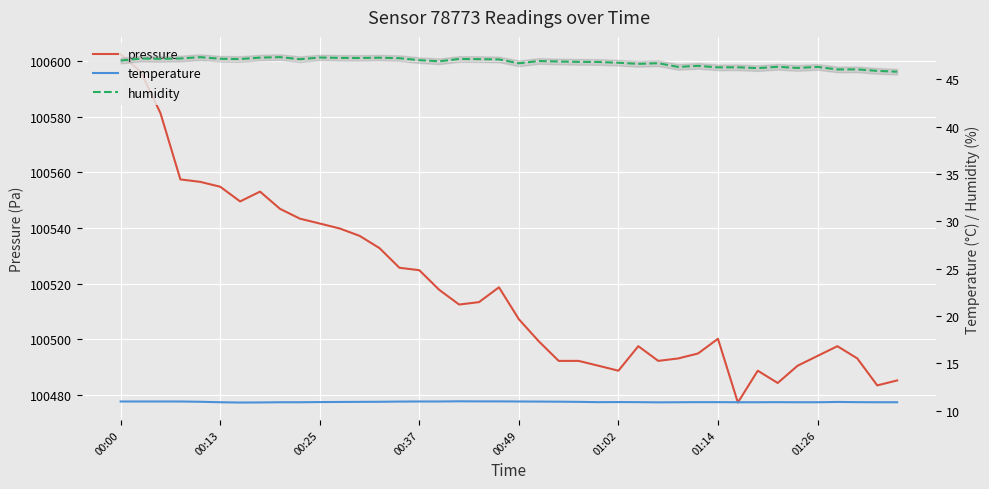

True or false: temperature has a value of 11.0 at 18.

True